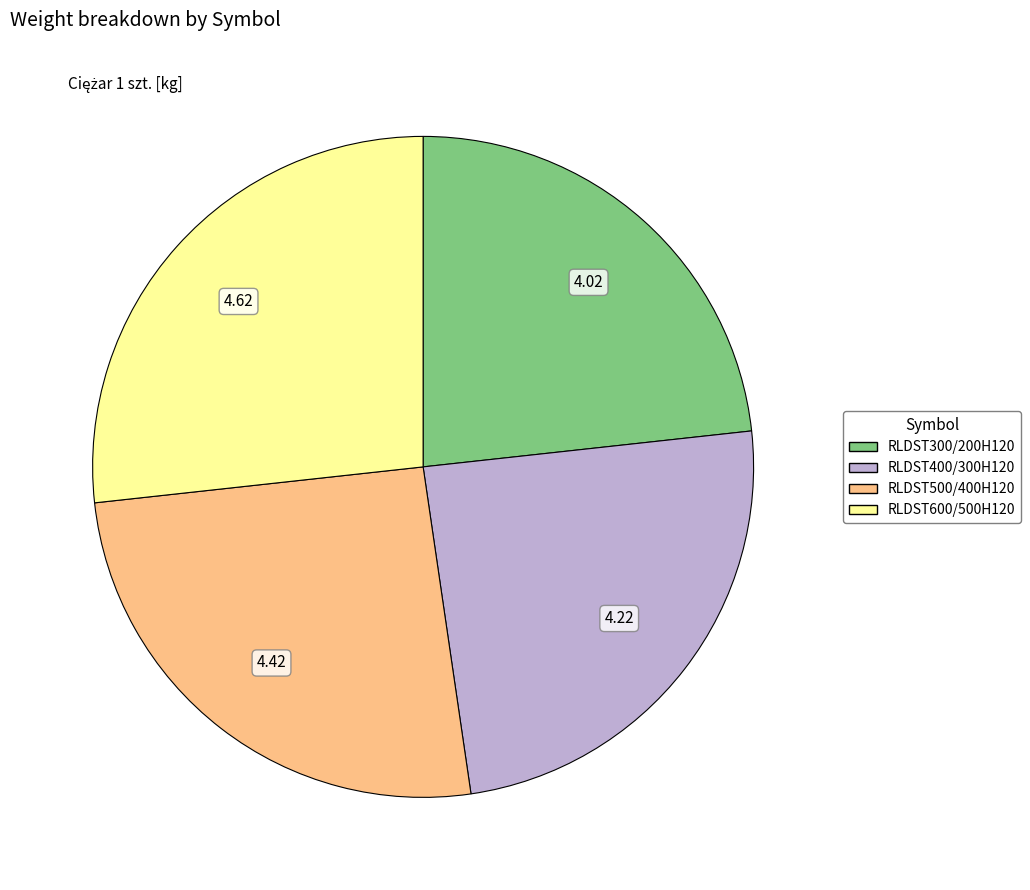

True or false: RLDST300/200H120 accounts for 9% of the total.

False